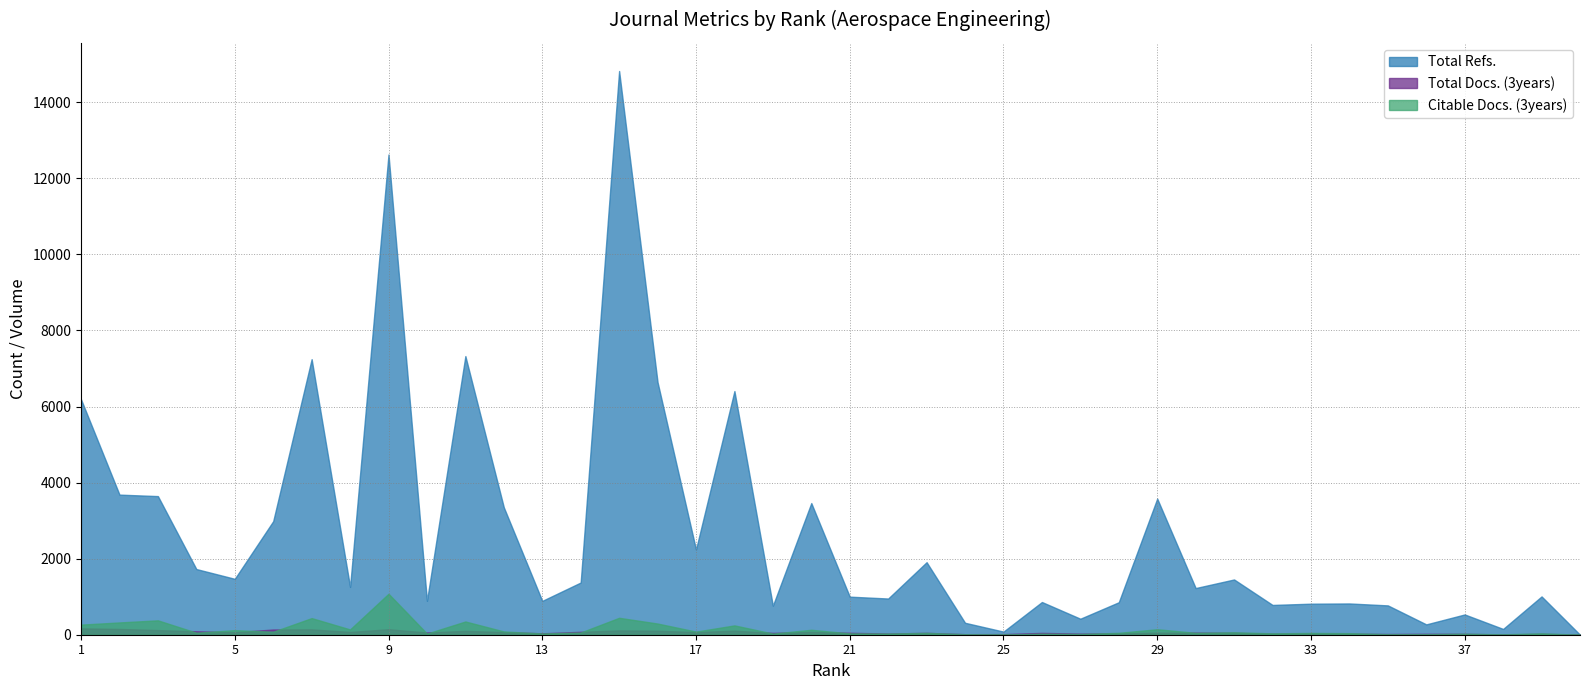

Which series changed the most between 30 and 31?

Total Refs.